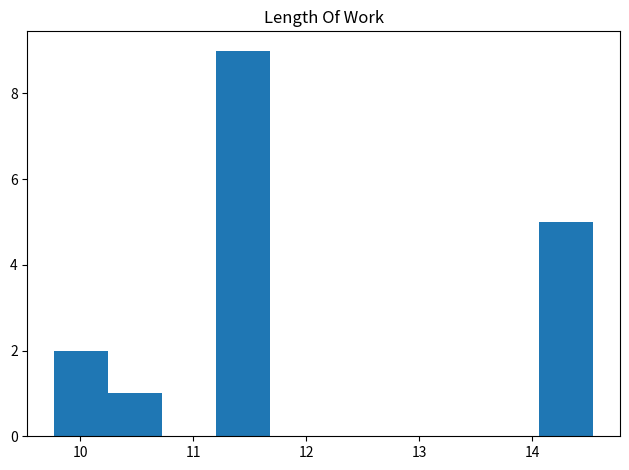

How tall is the bar that spans 10.2 to 10.7 on the x-axis? Neither the bar edges nor the heights are printed on the chart, so give them approximately, as read against the axes.

1